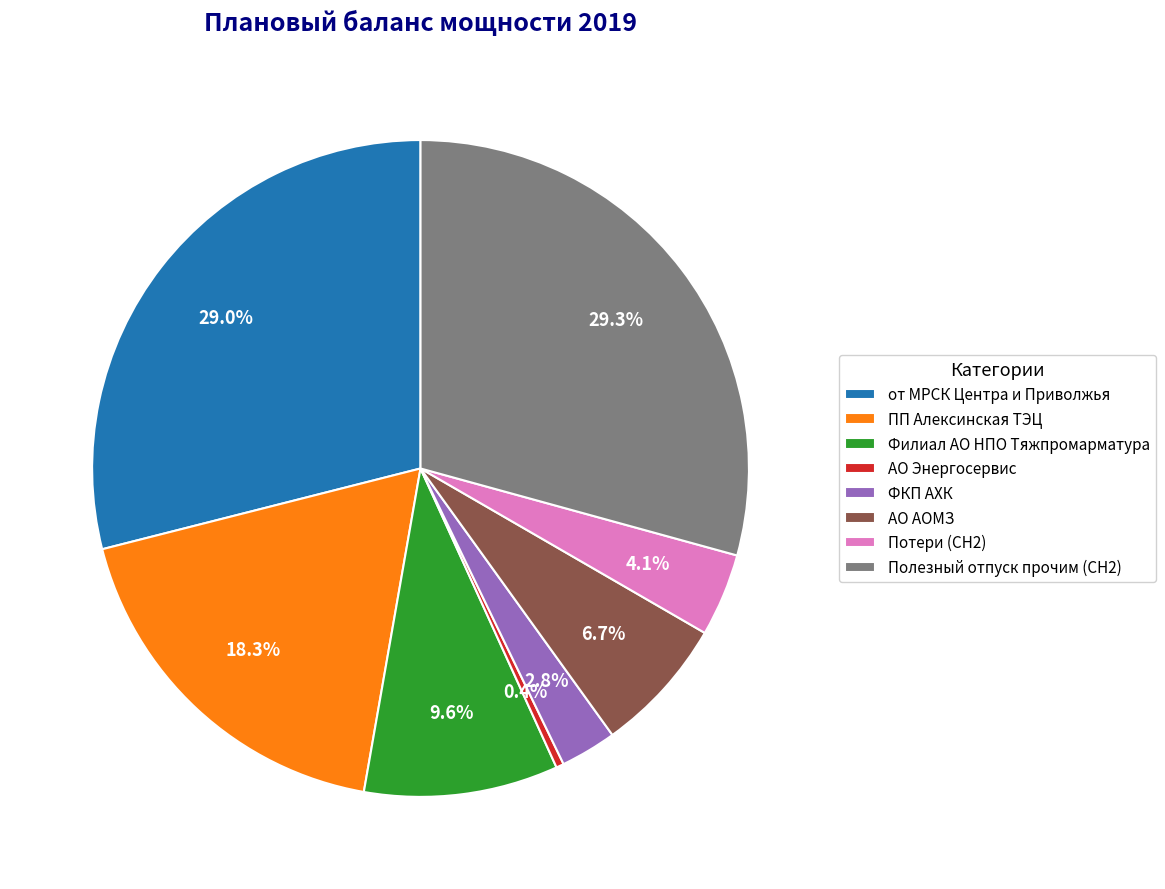

Between ПП Алексинская ТЭЦ and Филиал АО НПО Тяжпромарматура, which is larger?

ПП Алексинская ТЭЦ